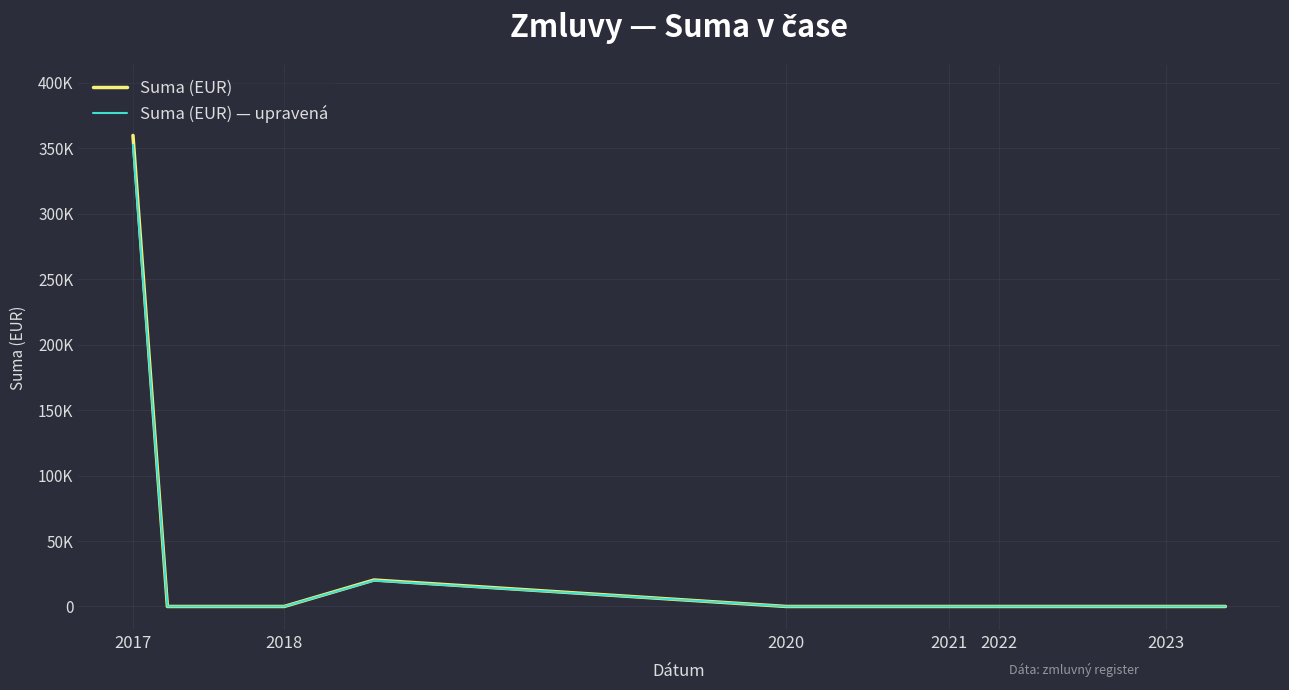

Where is Suma (EUR) nearest to the value 179861?

2022